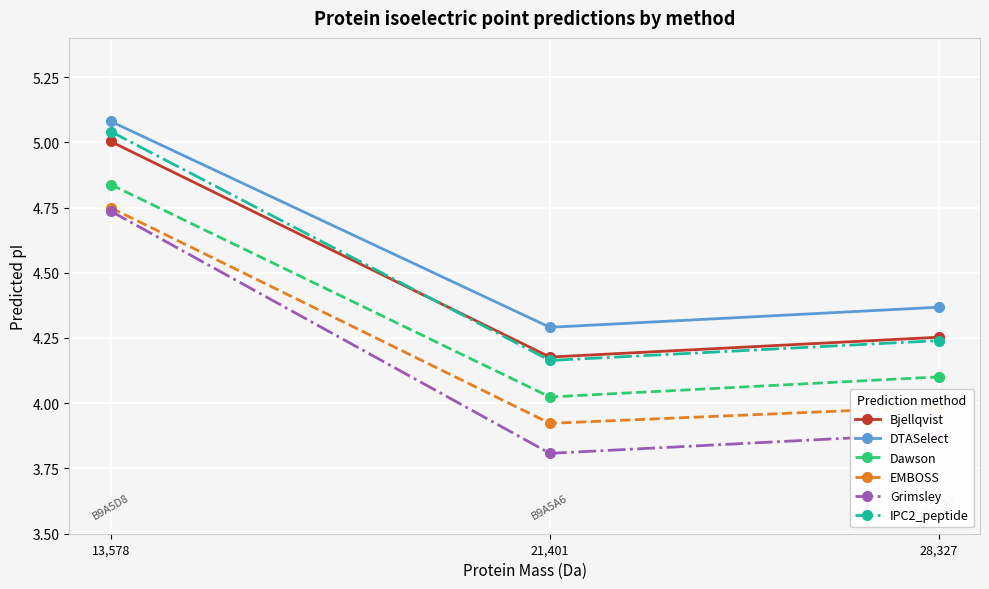

Which series has the largest total across all categories?

DTASelect